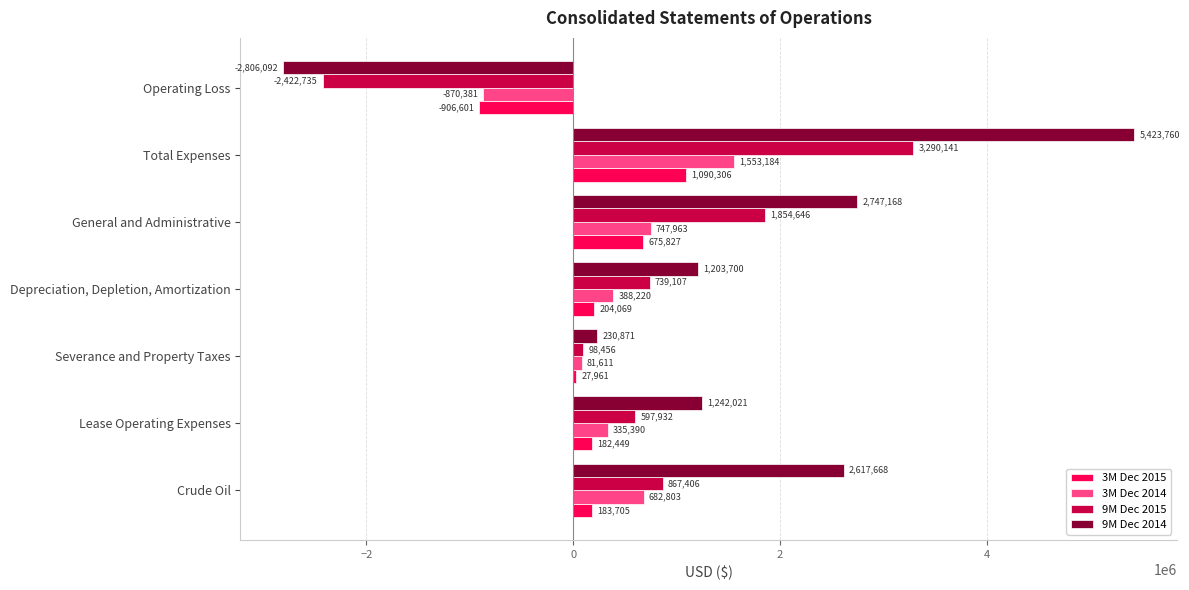

What is the difference between the maximum and minimum values in the 3M Dec 2014 series?

2423565